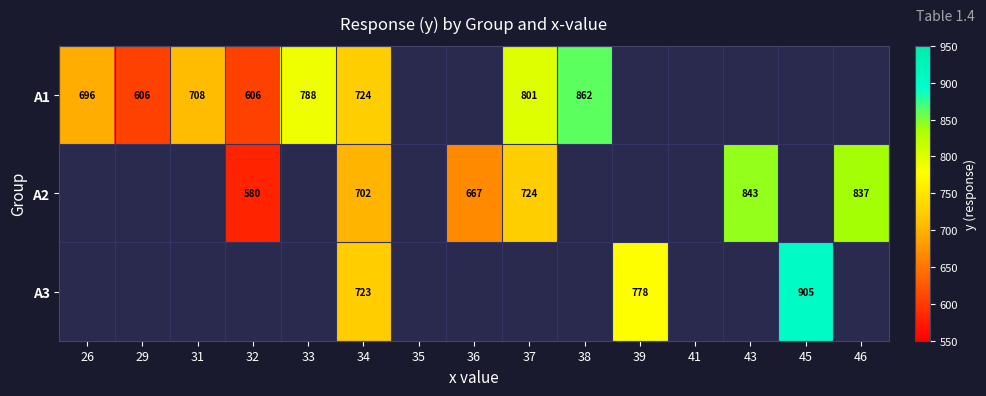

What is the total value across all series at 34?

2149